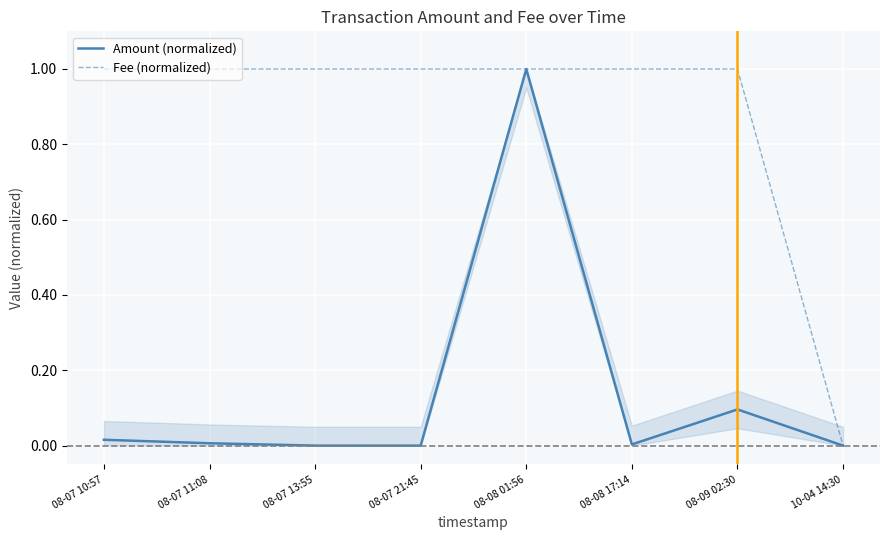

What is the difference between the Amount (normalized) values at 08-08 01:56 and 08-08 17:14?

1.0